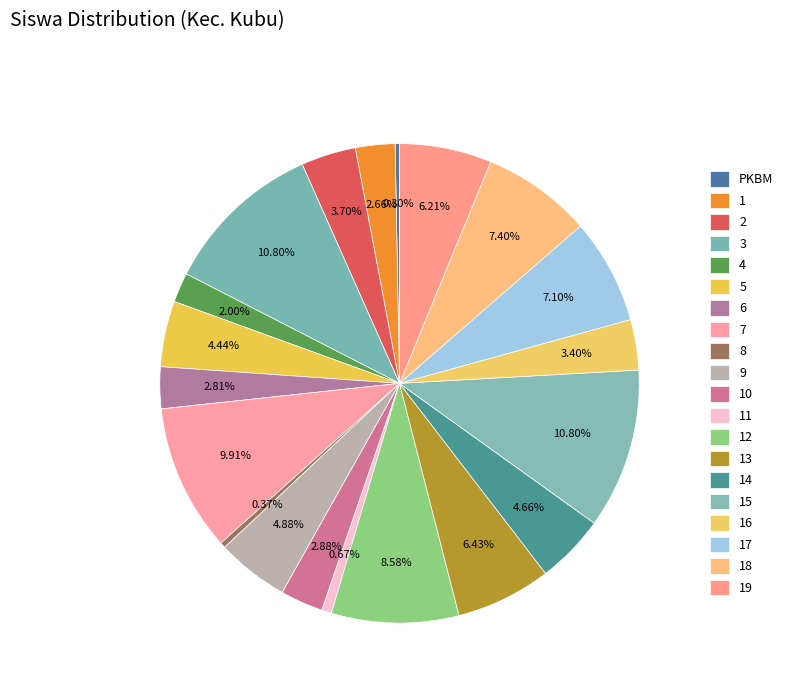

How many slices are in this pie chart?

20